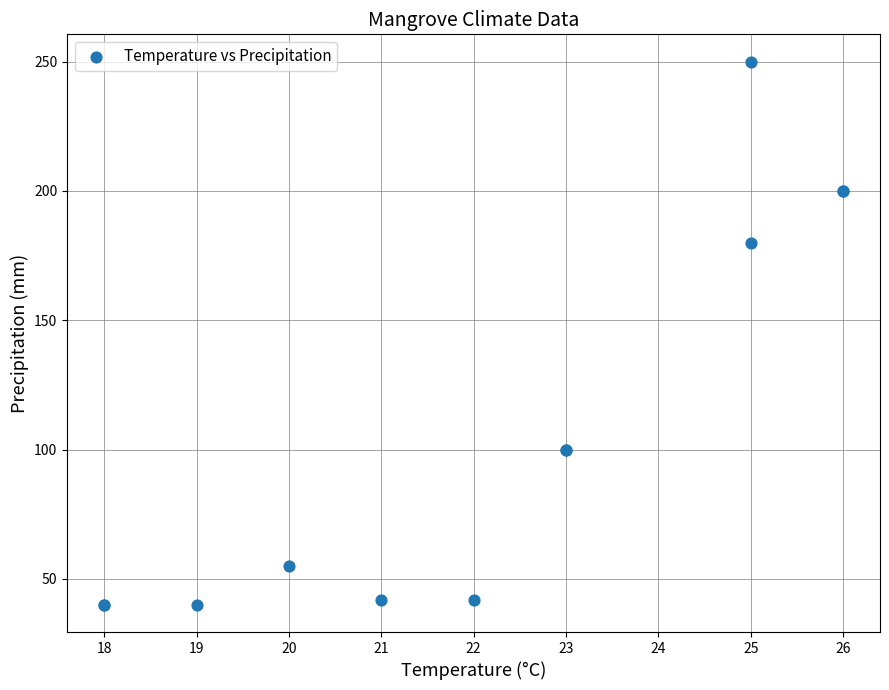

What Y value in the scatter plot is closest to 145?

180